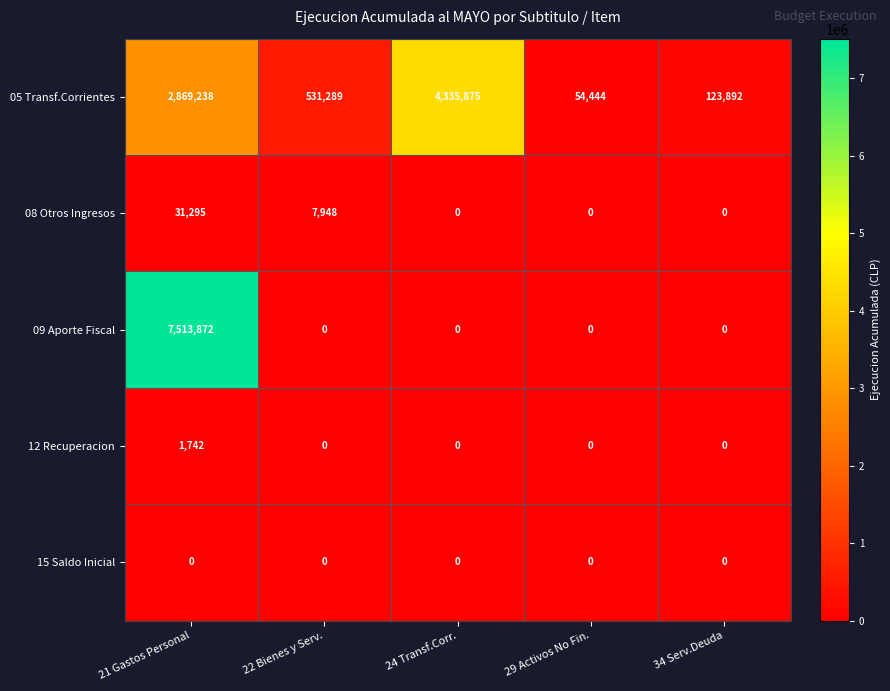

The 12 Recuperacion series shows 0 at 29 Activos No Fin.. True or false?

True